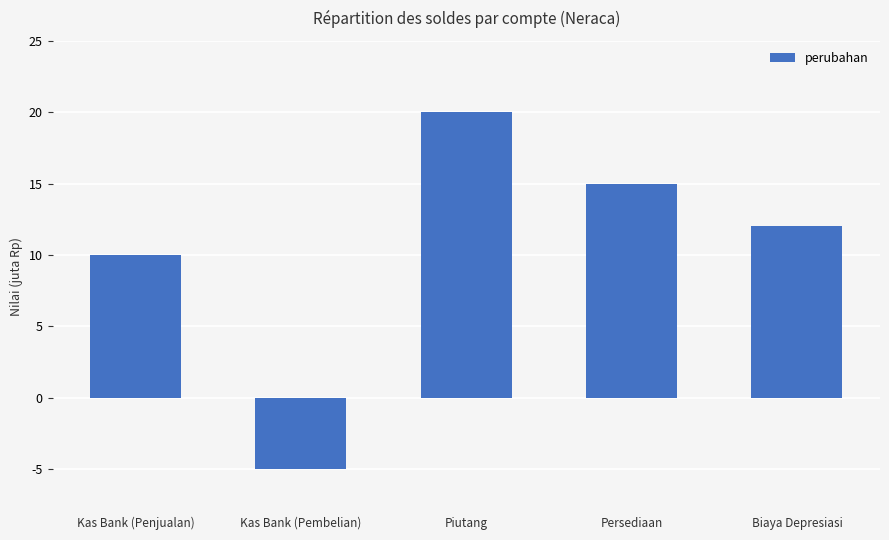

List the labels in order of value, smallest first.

Kas Bank (Pembelian), Kas Bank (Penjualan), Biaya Depresiasi, Persediaan, Piutang